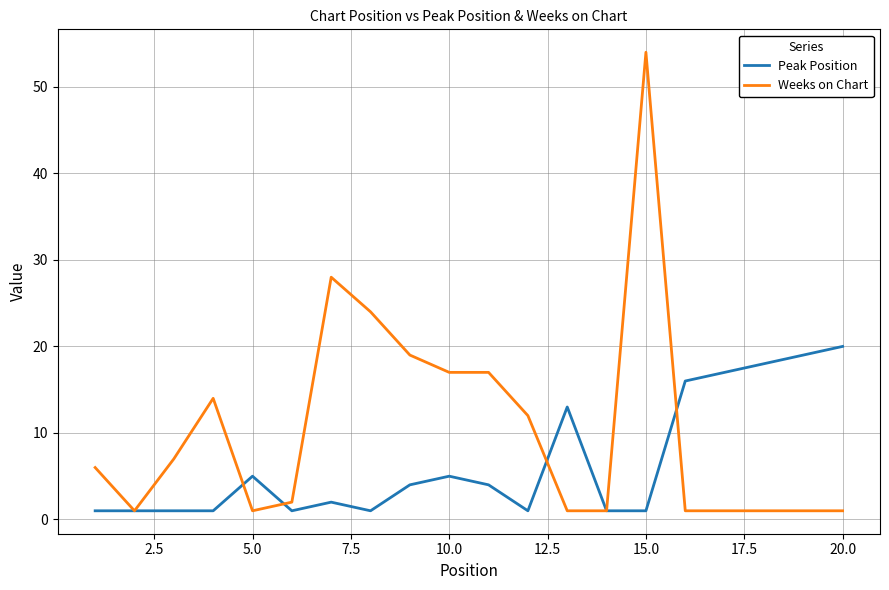

List the series in order of their overall mean, highest first.

Weeks on Chart, Peak Position